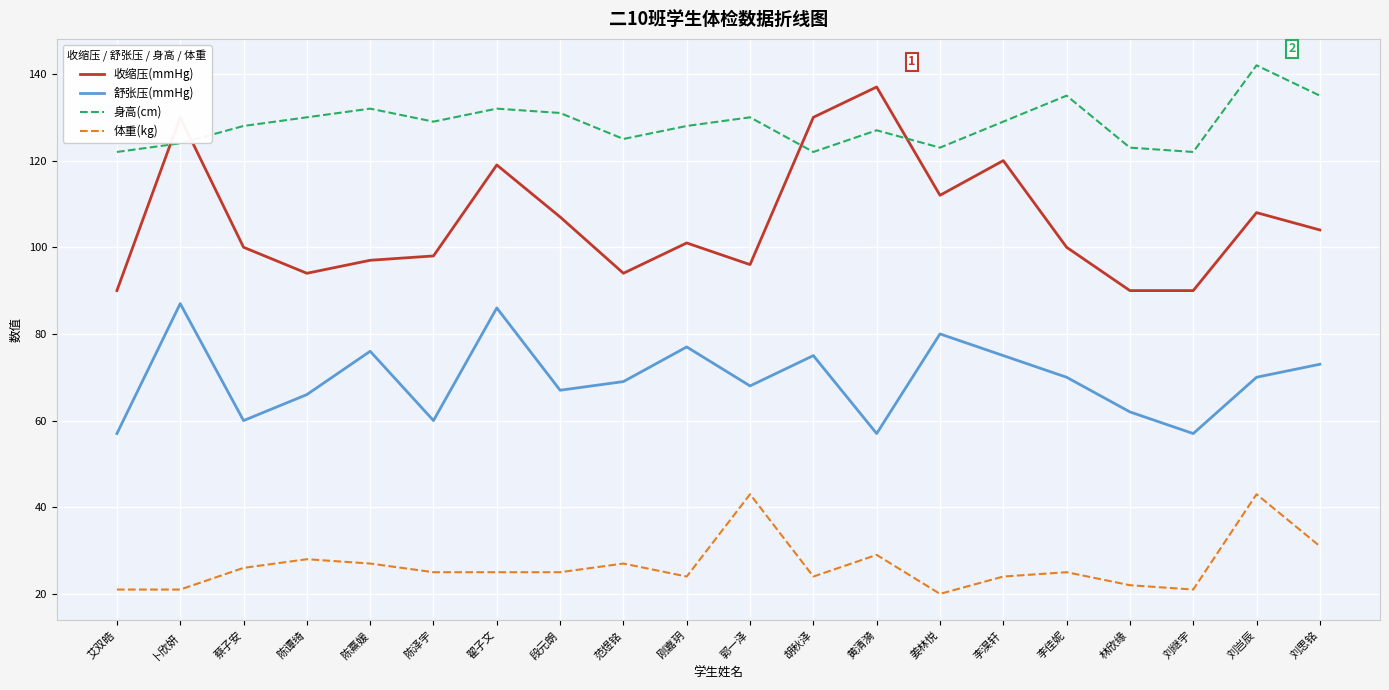

True or false: 舒张压(mmHg) and 身高(cm) cross at least once.

False